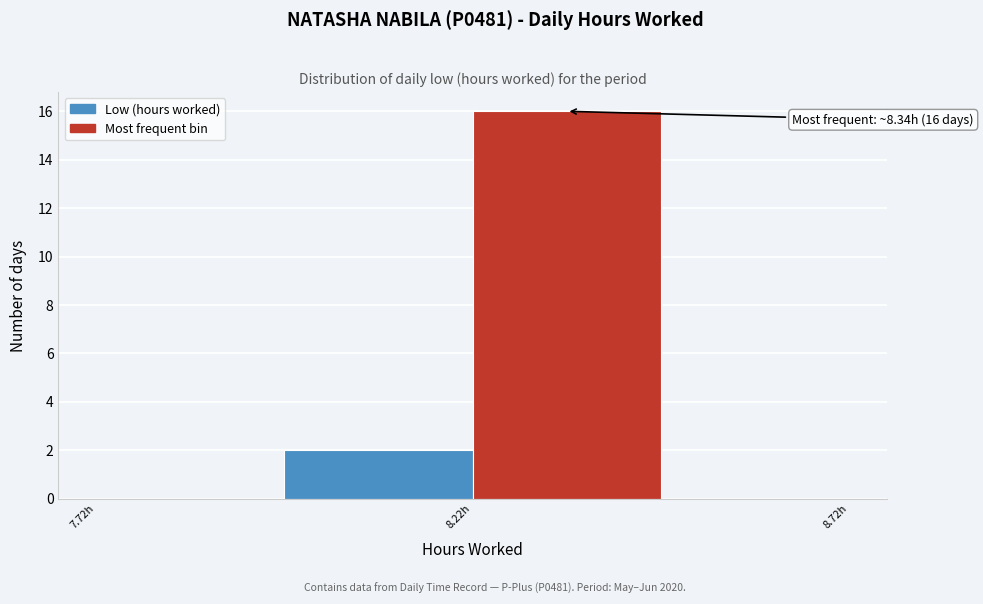

Which range on the x-axis has the tallest bar?

8.22 to 8.47